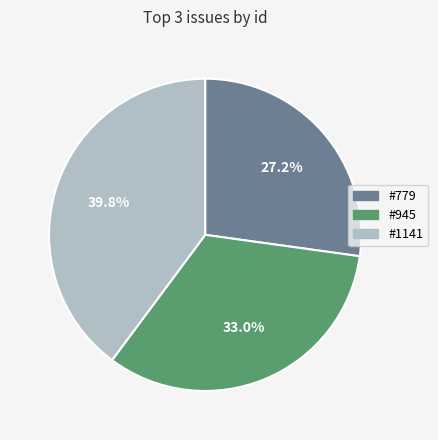

Is there a majority slice in this chart?

No